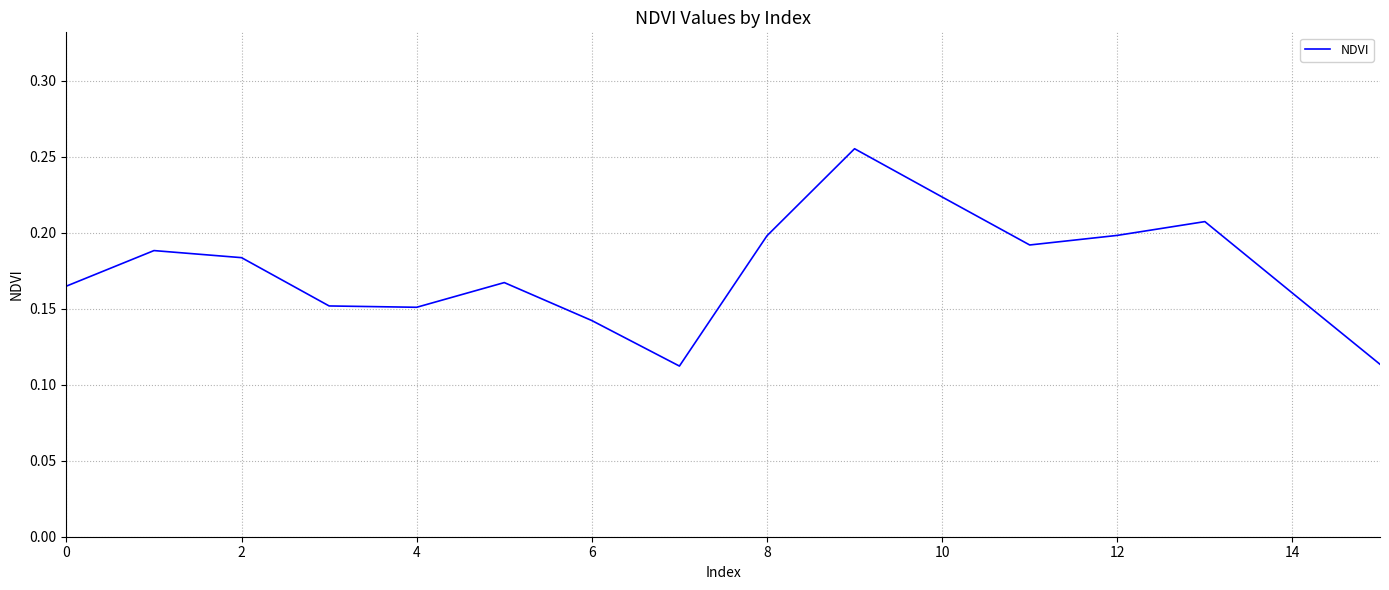

What is the sum of all values?

2.8